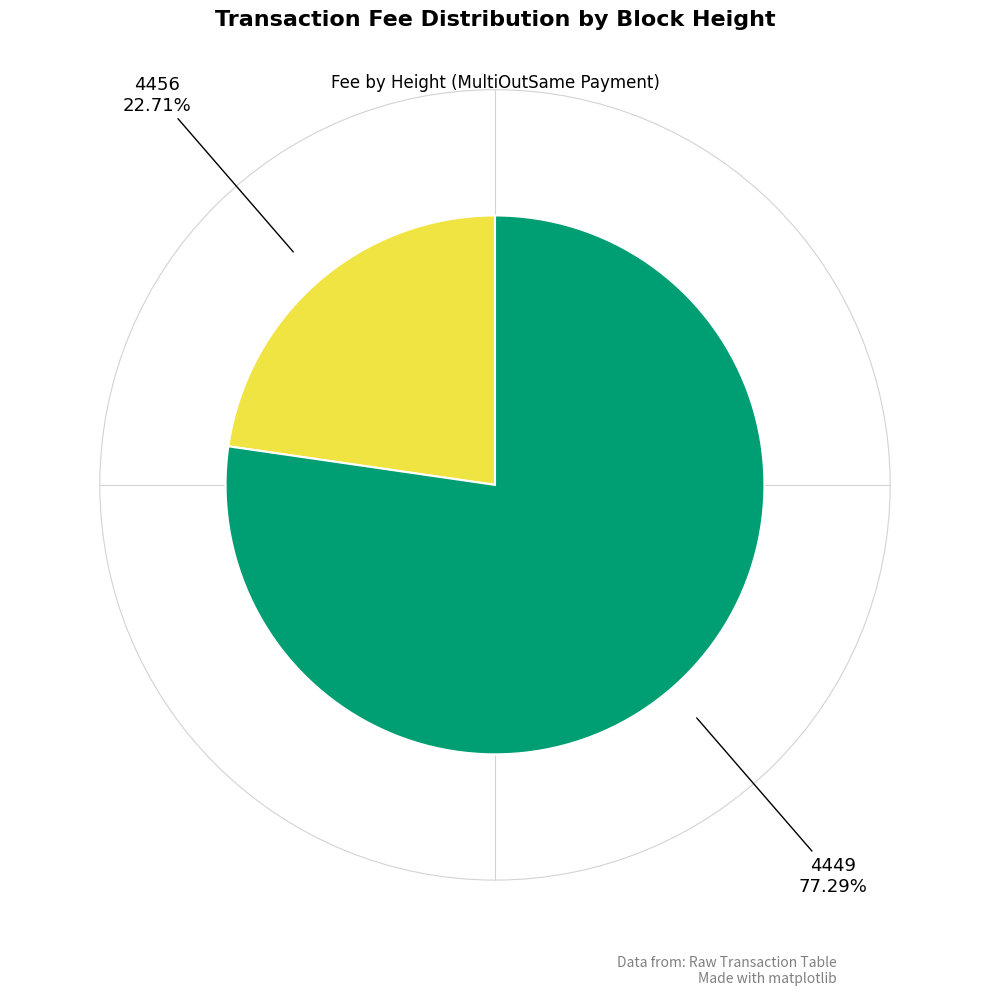

Which slice represents more than half of the pie?

4449